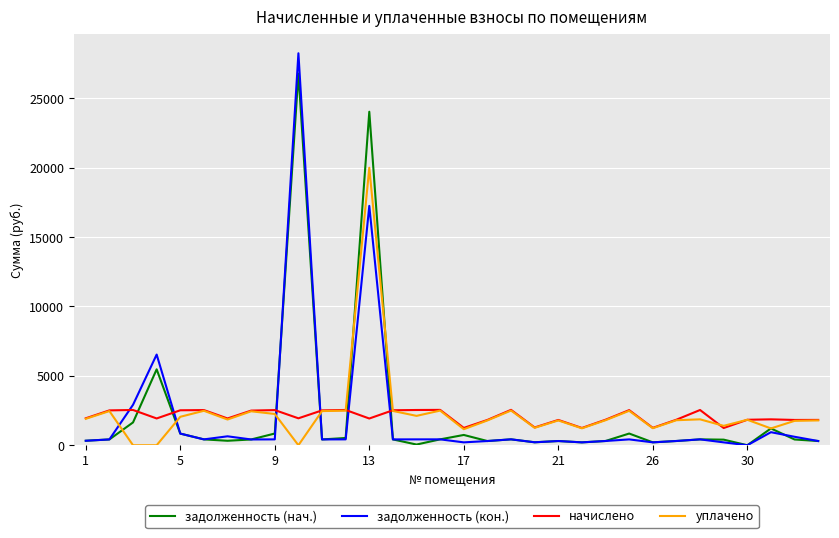

What is the highest value of the уплачено series?

20000.0